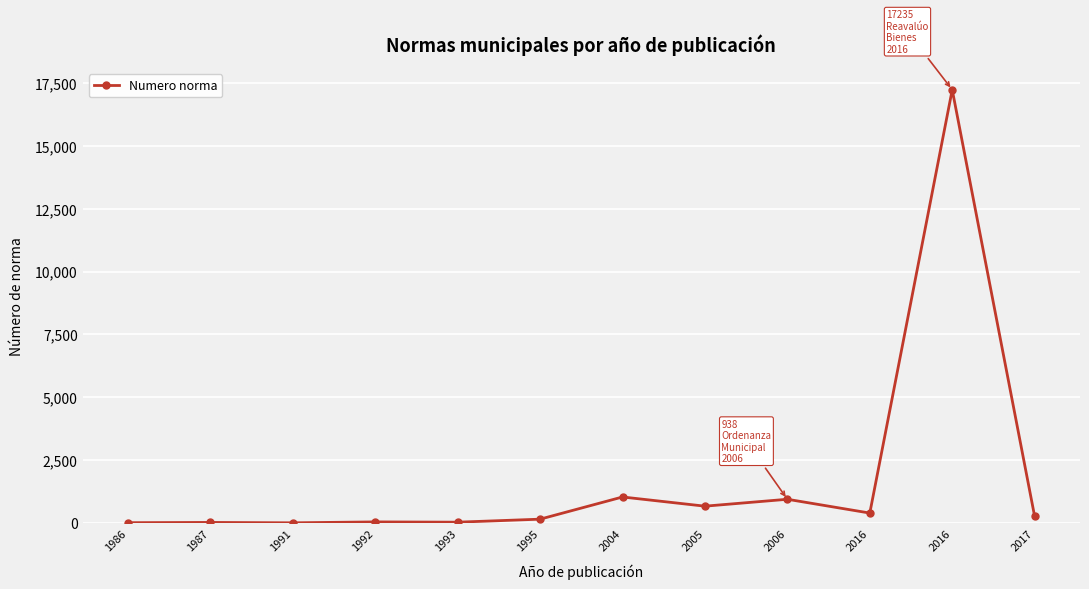

Is this an area chart (filled region under the line)?

No